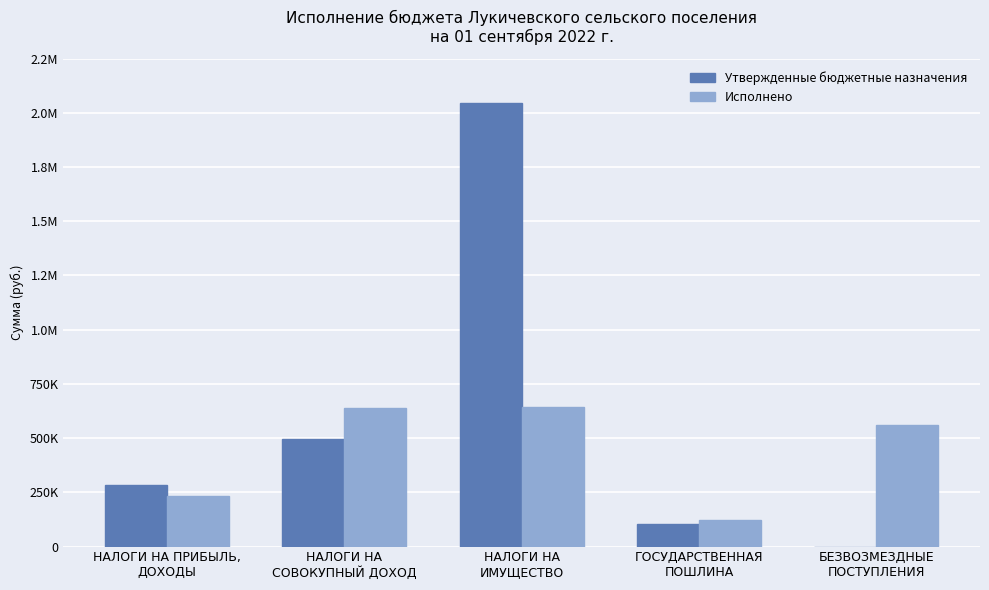

What are all the series names shown in the legend?

Утвержденные бюджетные назначения, Исполнено